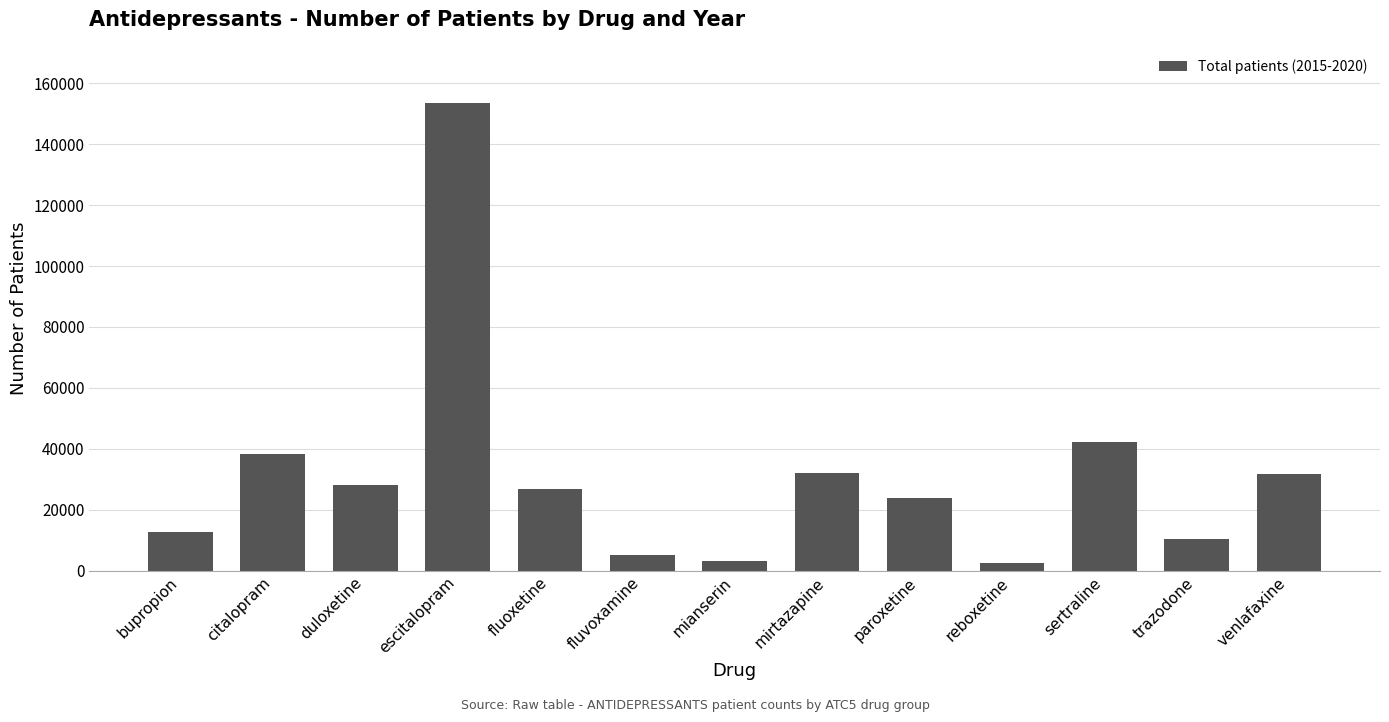

Are the bars grouped side by side (vs. stacked)?

No